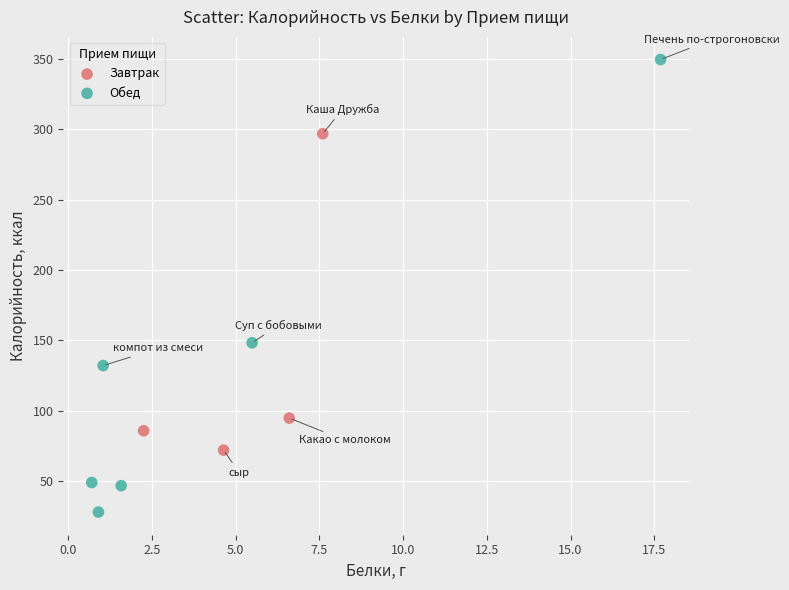

Which series has the largest Y range (max minus min)?

Обед